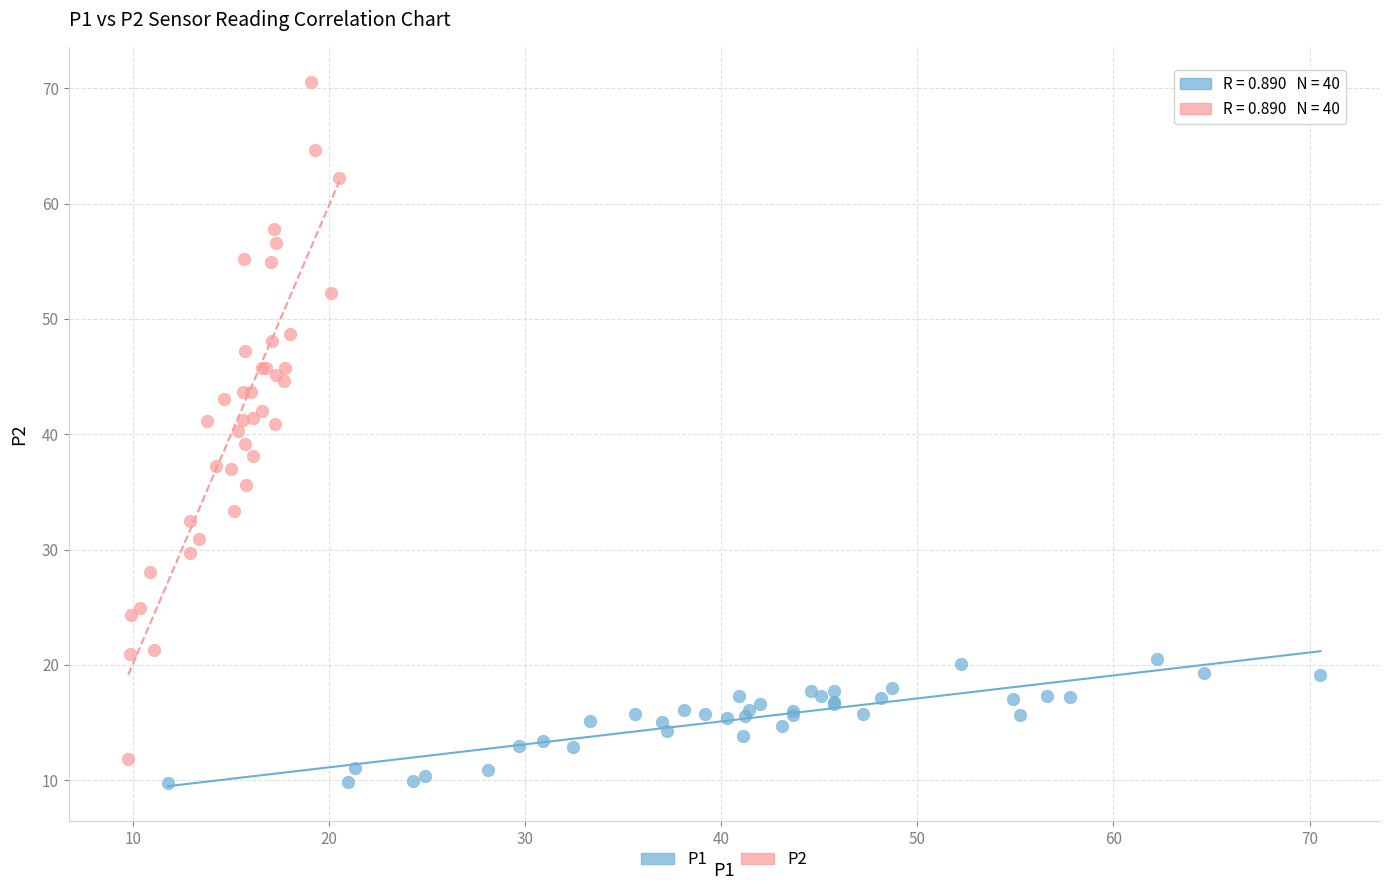

Which series contains the highest Y value?

P2